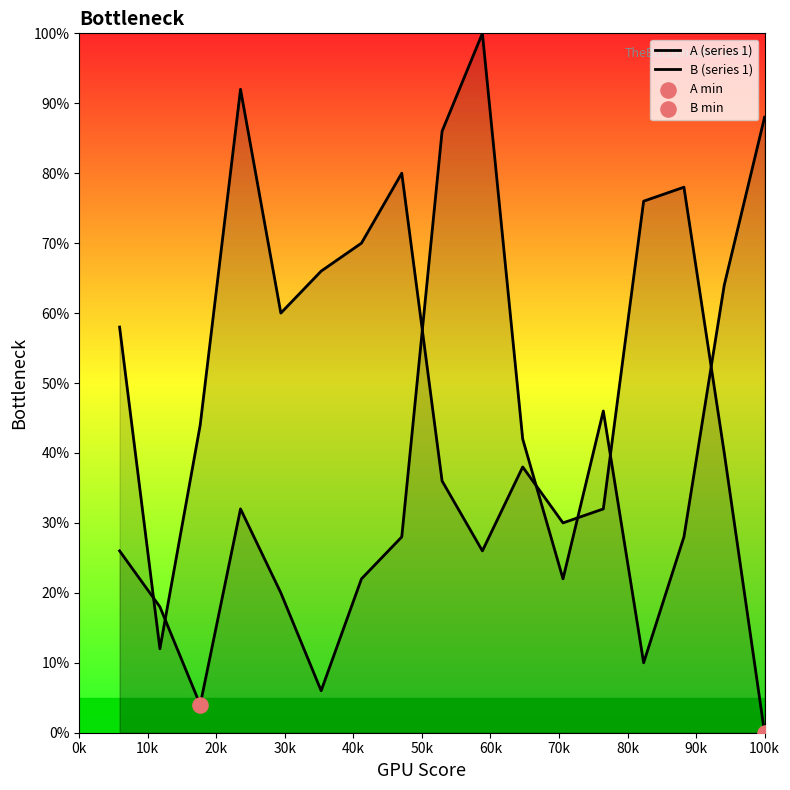

Is the value of A (series 1) at 60k greater than the value of B (series 1) at 10k?

Yes